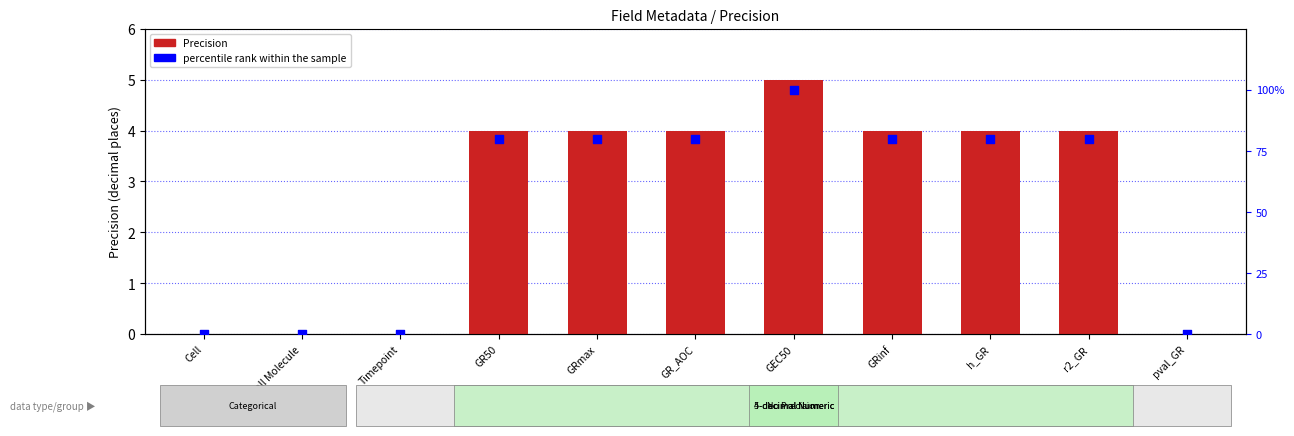

At how many categories does at least one series exceed 3?

7